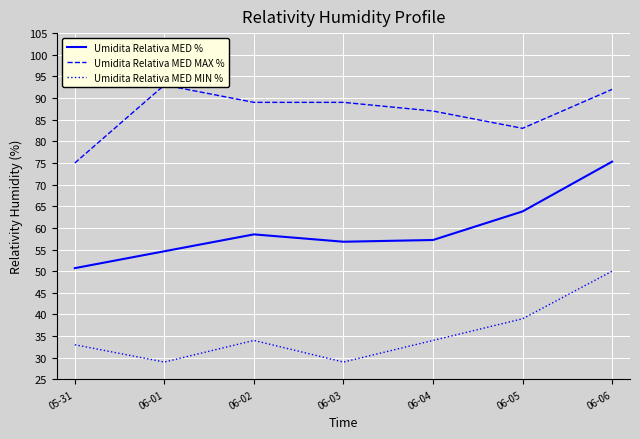

What position from the right is 06-04?

3